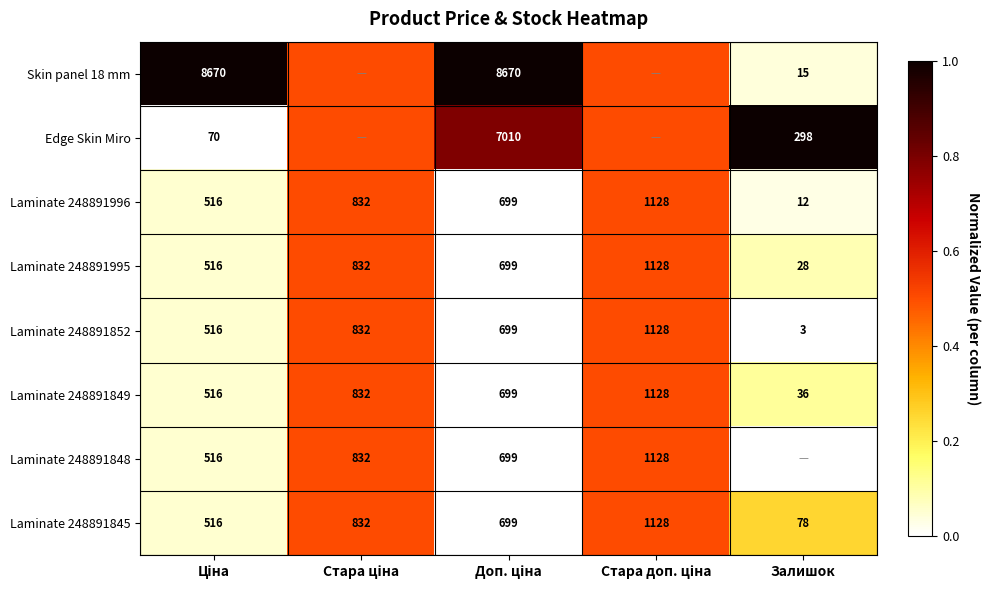

What is the difference between the maximum and second lowest values in the Laminate 248891996 series?

612.0